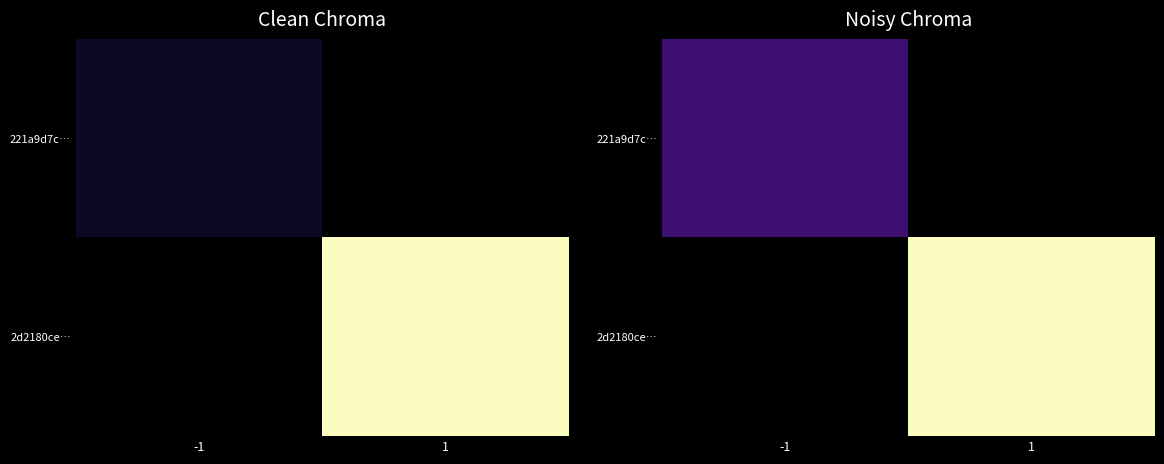

Which series has the widest spread of values?

2d2180ce…